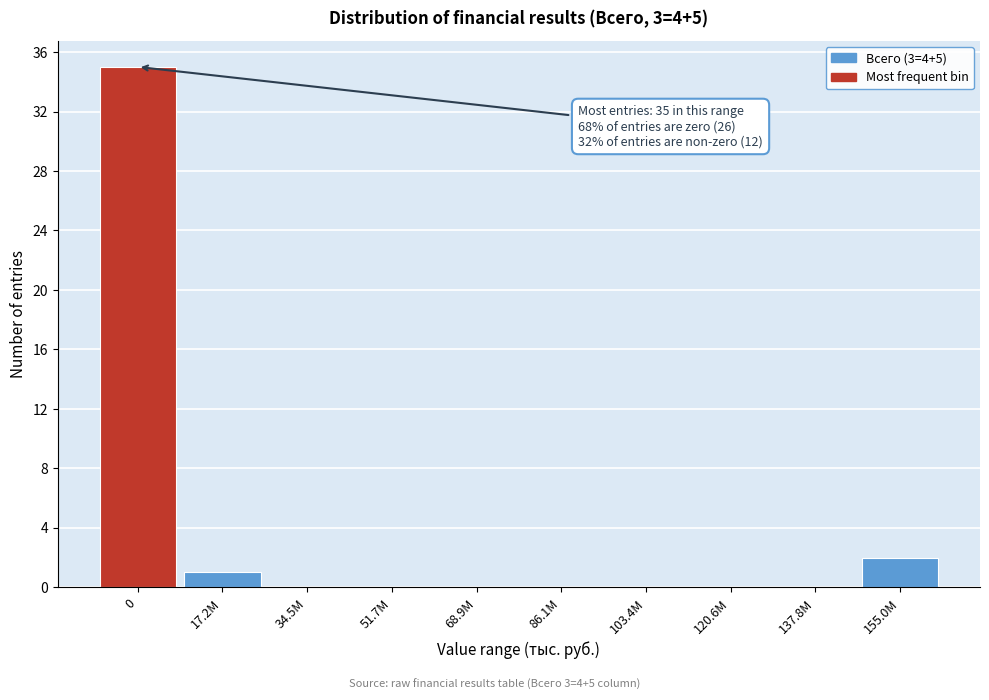

Reading left to right, list all the values displayed in this chart.

0=35	17.2M=1	34.5M=0	51.7M=0	68.9M=0	86.1M=0	103.4M=0	120.6M=0	137.8M=0	155.0M=2